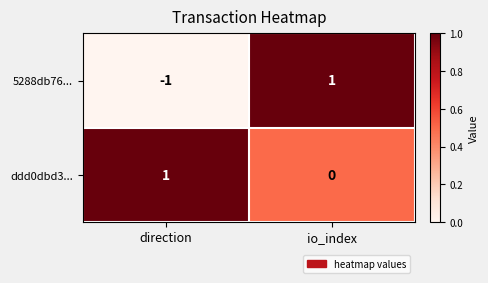

Where is ddd0dbd3... nearest to the value 0?

io_index